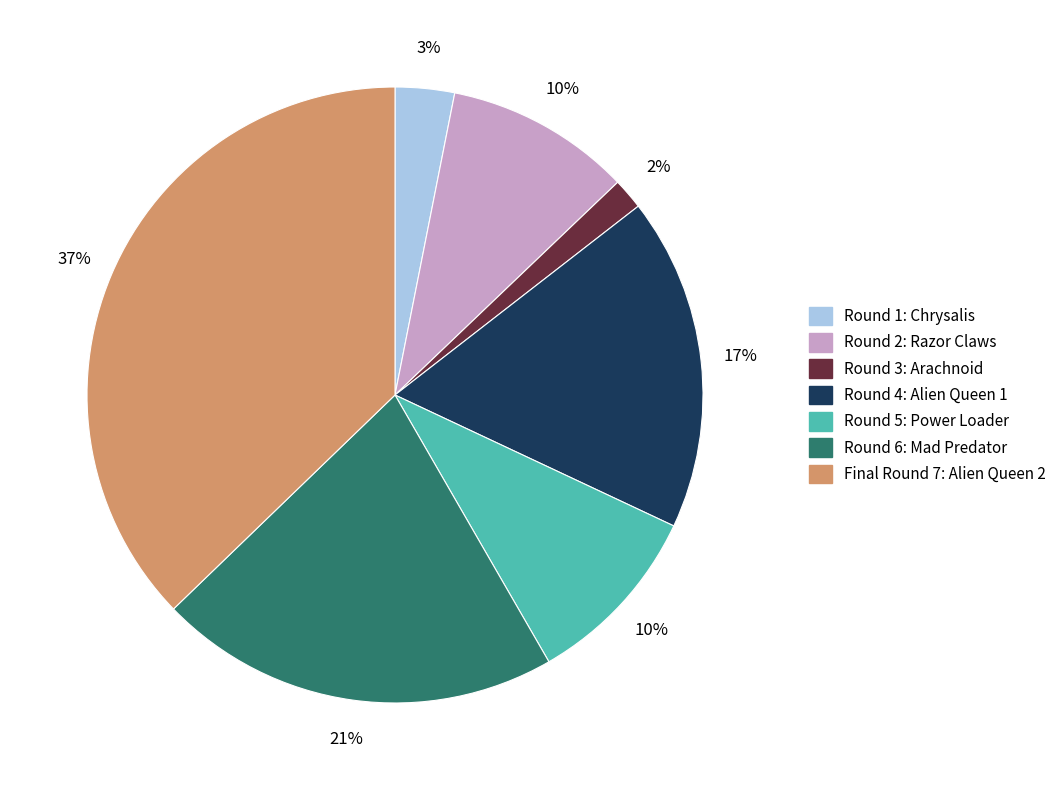

Which category has the smallest portion of the pie?

Round 3: Arachnoid